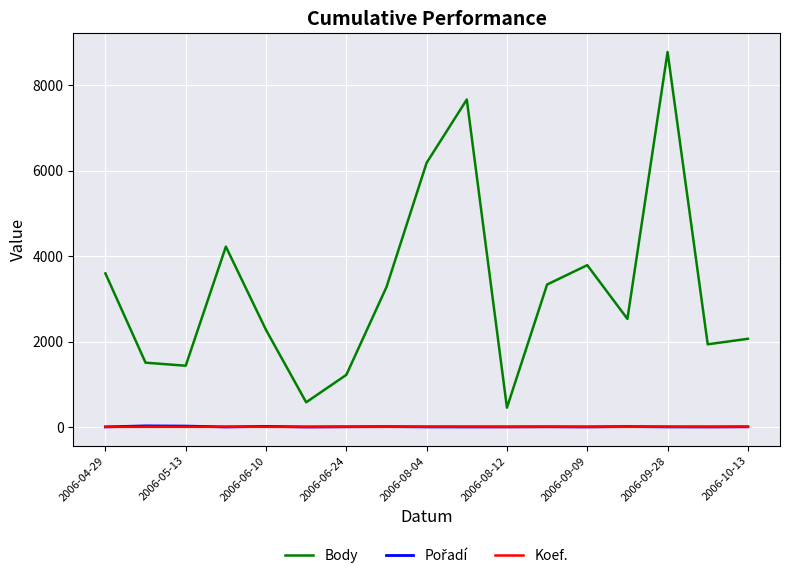

Which series has the widest spread of values?

Body